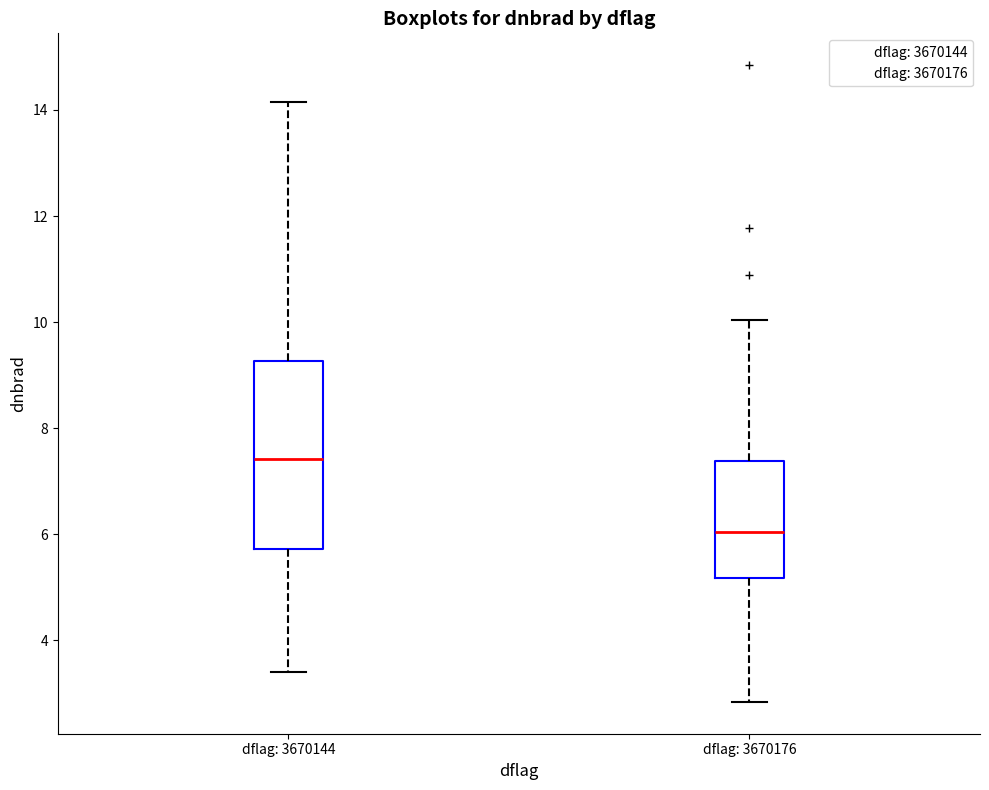

Reading left to right, transcribe this box plot: for each box, give where its median line is, the range the box spans, and where its two whiskers end, as read against the y-axis. The values are not printed on the chart, so give them approximately, as read against the axis.

dflag: 3670144: median 7.4, box 5.8 to 9.2, whiskers 3.4 to 14.2
dflag: 3670176: median 6.0, box 5.2 to 7.4, whiskers 2.8 to 10.0